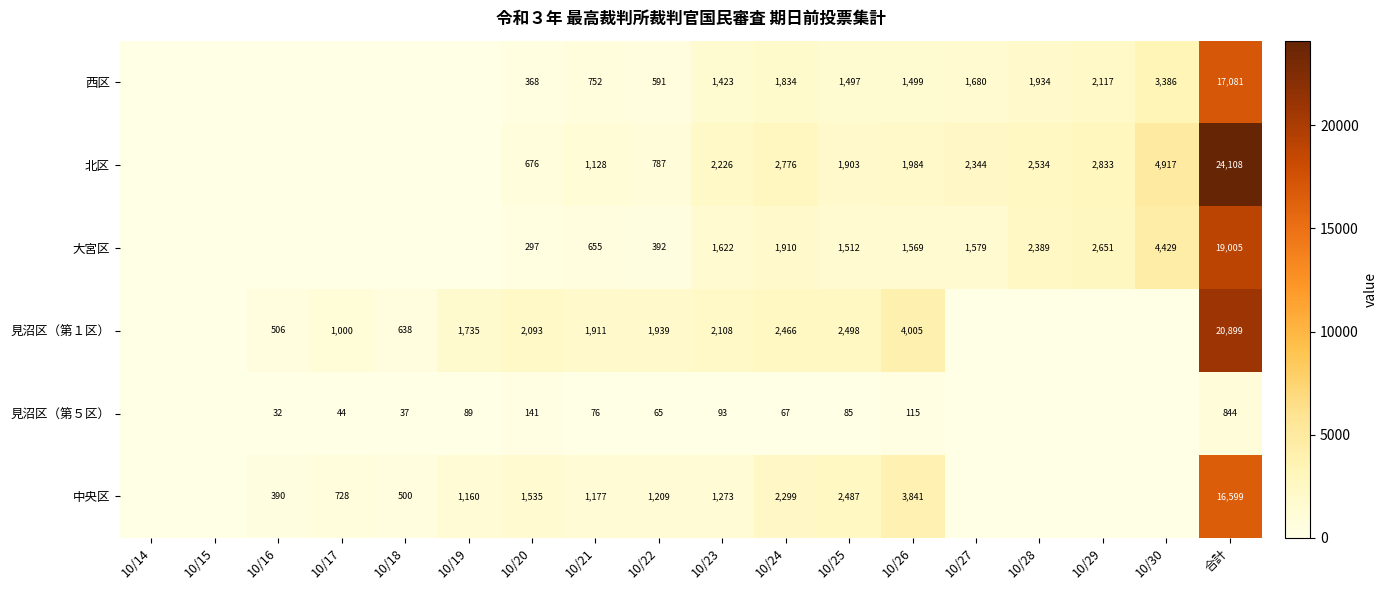

Which label corresponds to the largest value in the chart?

合計